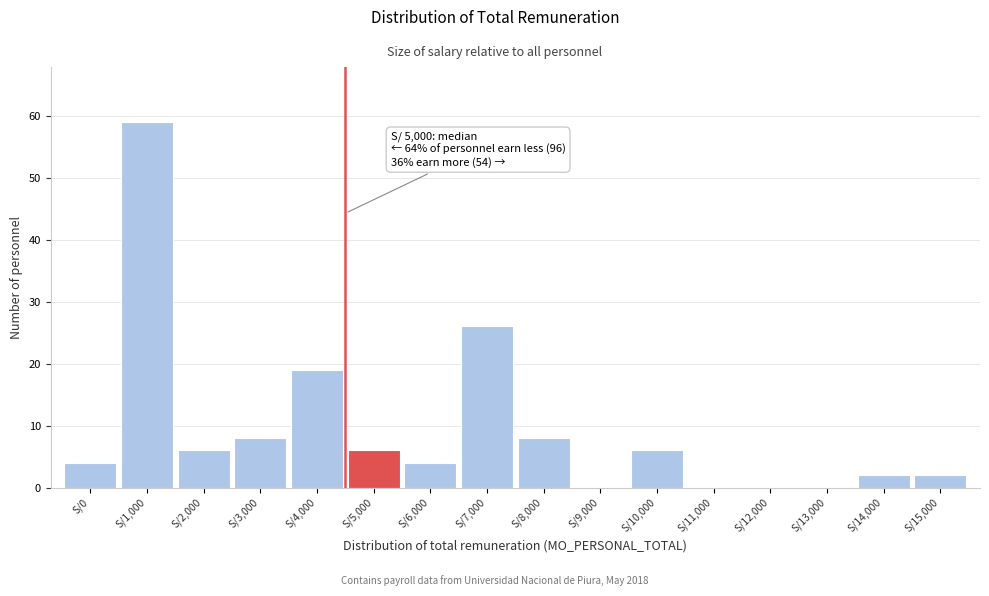

Reading right to left, extract all data points from this chart.

S/15,000=2	S/14,000=2	S/13,000=0	S/12,000=0	S/11,000=0	S/10,000=6	S/9,000=0	S/8,000=8	S/7,000=26	S/6,000=4	S/5,000=6	S/4,000=19	S/3,000=8	S/2,000=6	S/1,000=59	S/0=4